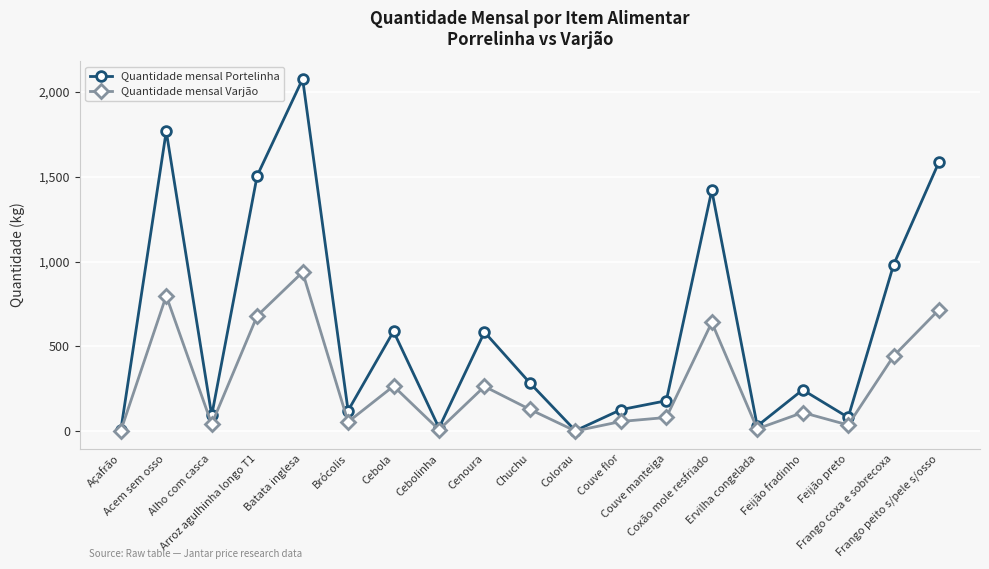

How many data points in Quantidade mensal Portelinha are above 244?

10